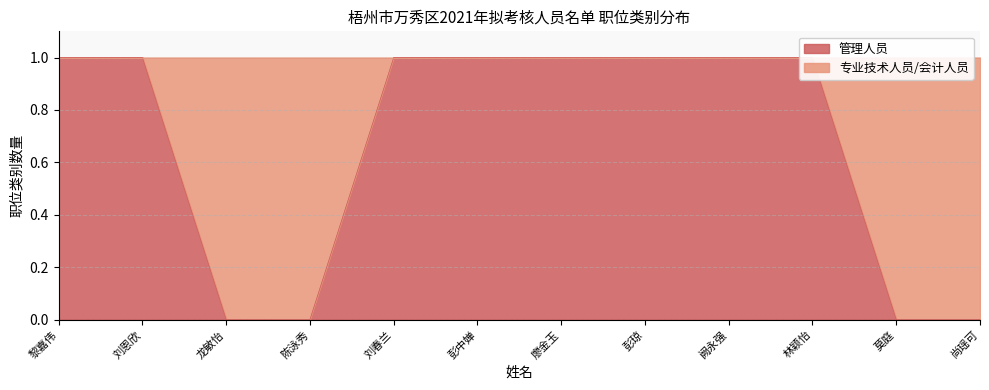

How many positive values are there?

8